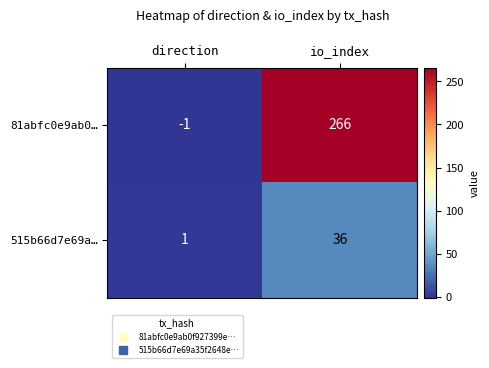

What is the smallest value displayed?

-1